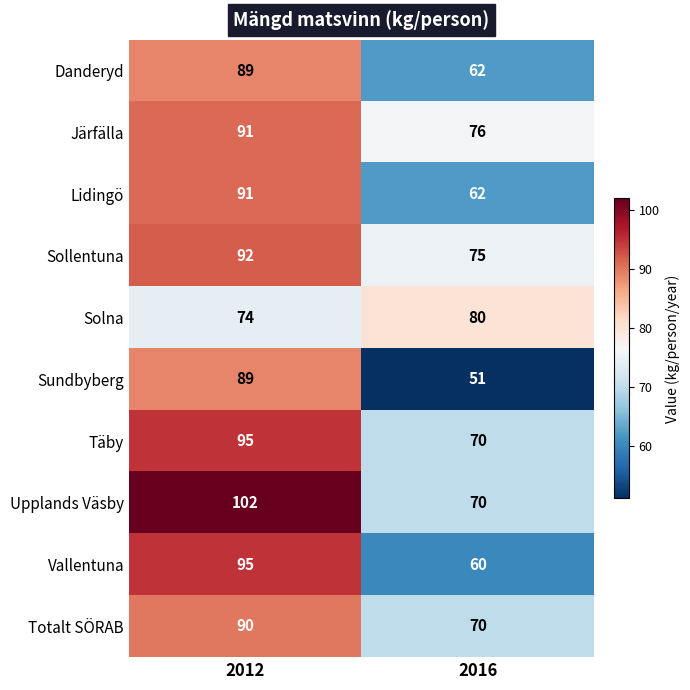

Reading right to left, list all the values displayed in this chart.

Danderyd: 2016=62	2012=89
Järfälla: 2016=76	2012=91
Lidingö: 2016=62	2012=91
Sollentuna: 2016=75	2012=92
Solna: 2016=80	2012=74
Sundbyberg: 2016=51	2012=89
Täby: 2016=70	2012=95
Upplands Väsby: 2016=70	2012=102
Vallentuna: 2016=60	2012=95
Totalt SÖRAB: 2016=70	2012=90